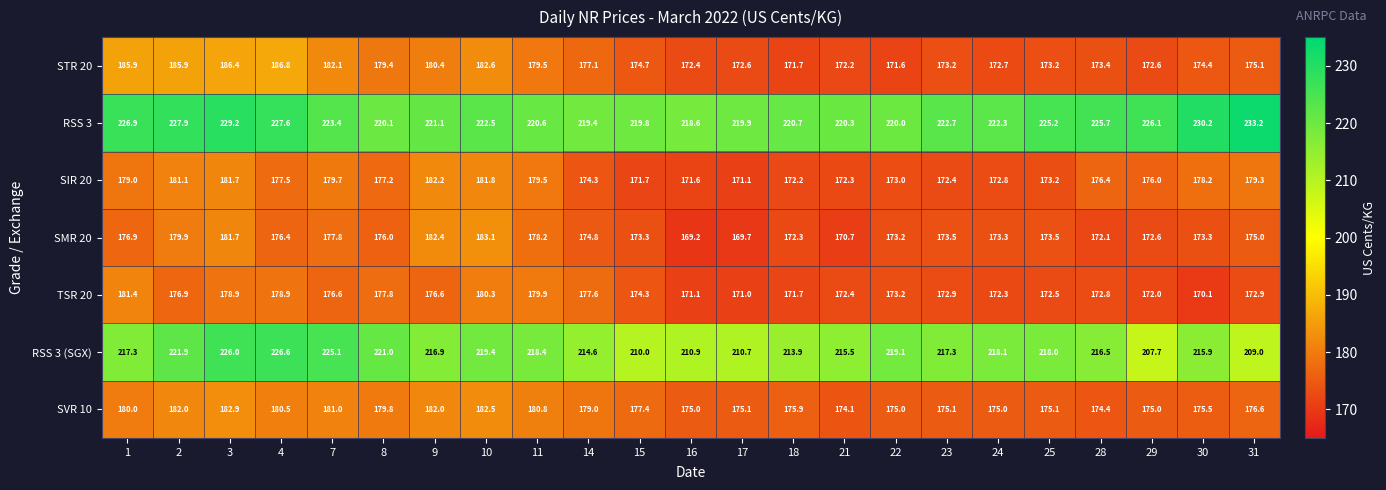

At which category does the chart reach its peak across all series?

31